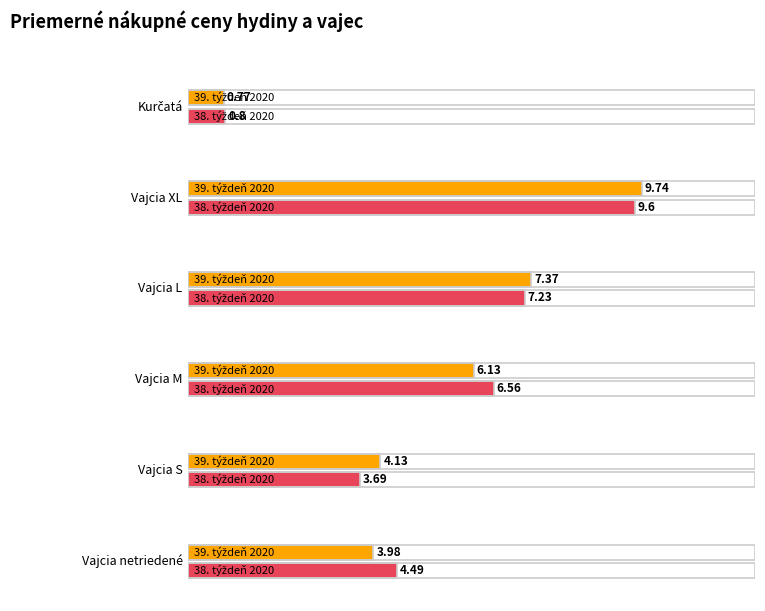

Which series has the widest spread of values?

39. týždeň 2020